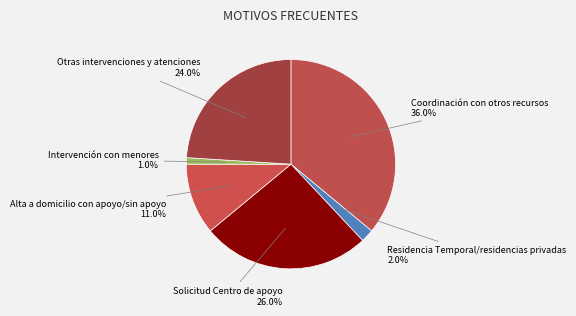

To the nearest percent, what is the difference between the Otras intervenciones y atenciones and Alta a domicilio con apoyo/sin apoyo slice percentages?

13%